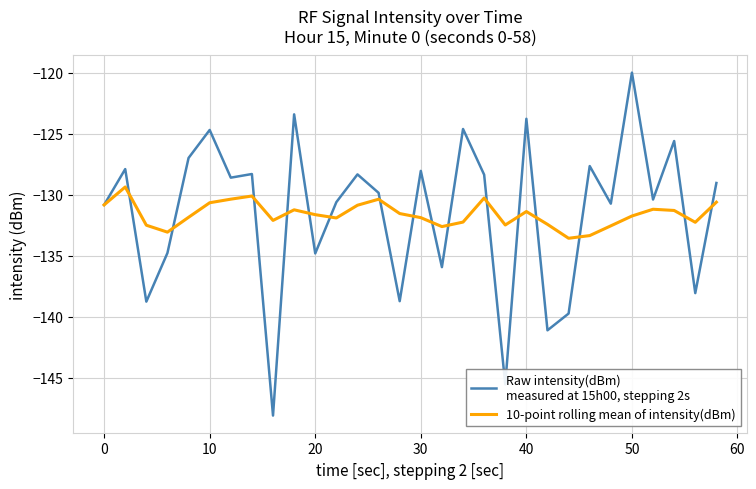

What is the minimum value shown in the chart?

-148.1